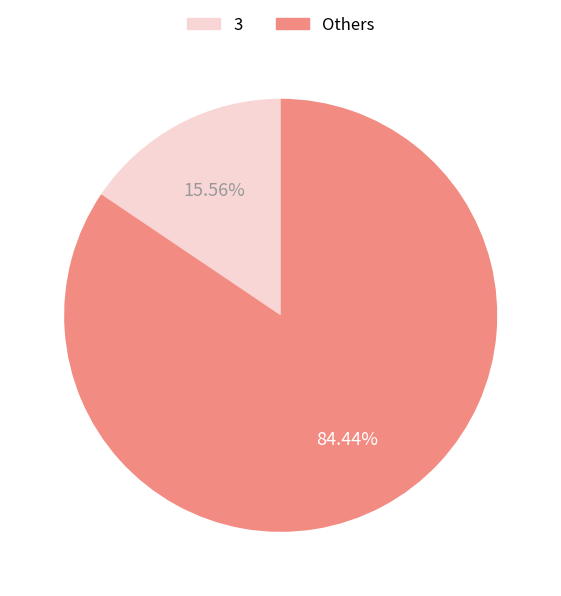

Is there a majority slice in this chart?

Yes